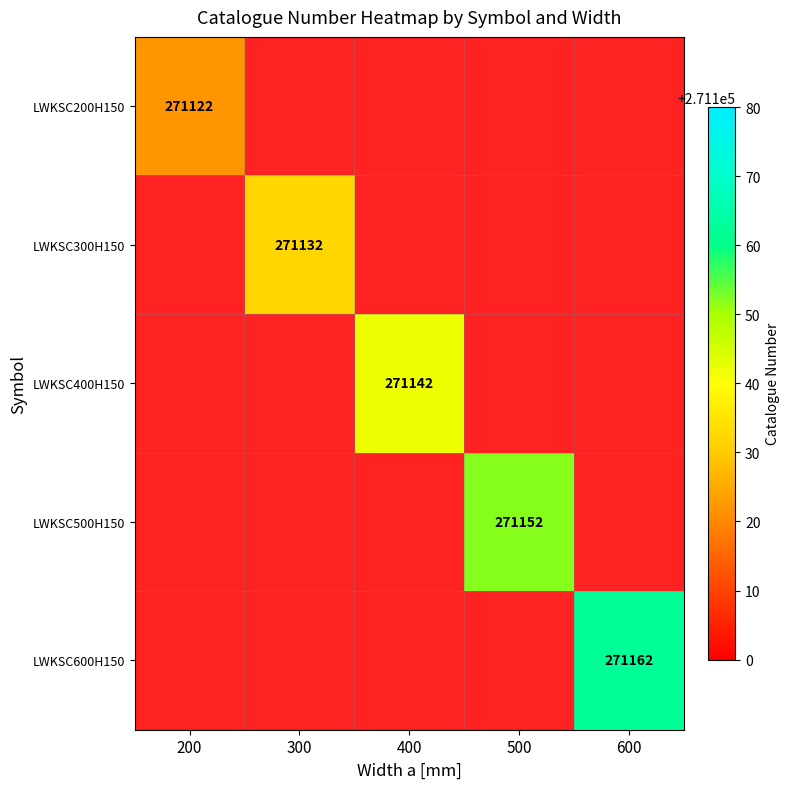

Is it true that LWKSC600H150 equals 271162 at 600?

True